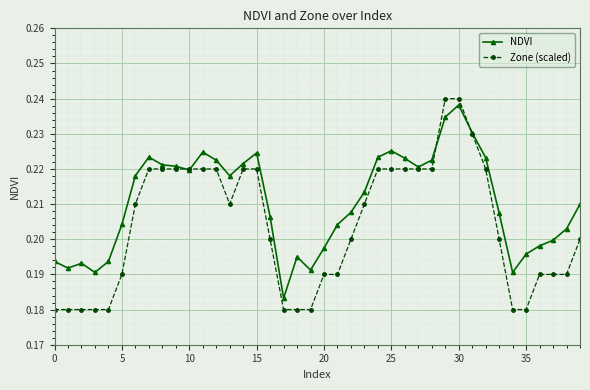

What are all the series names shown in the legend?

NDVI, Zone (scaled)